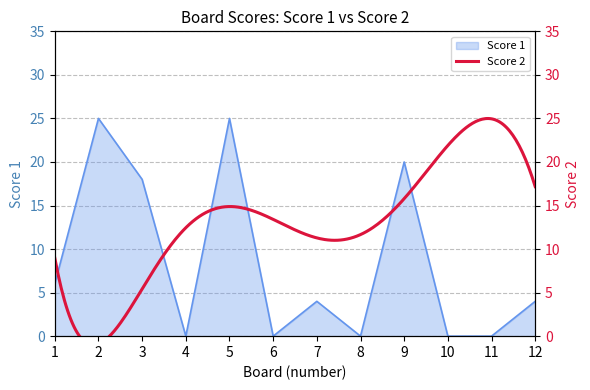

What is the difference between the maximum and minimum values?

25